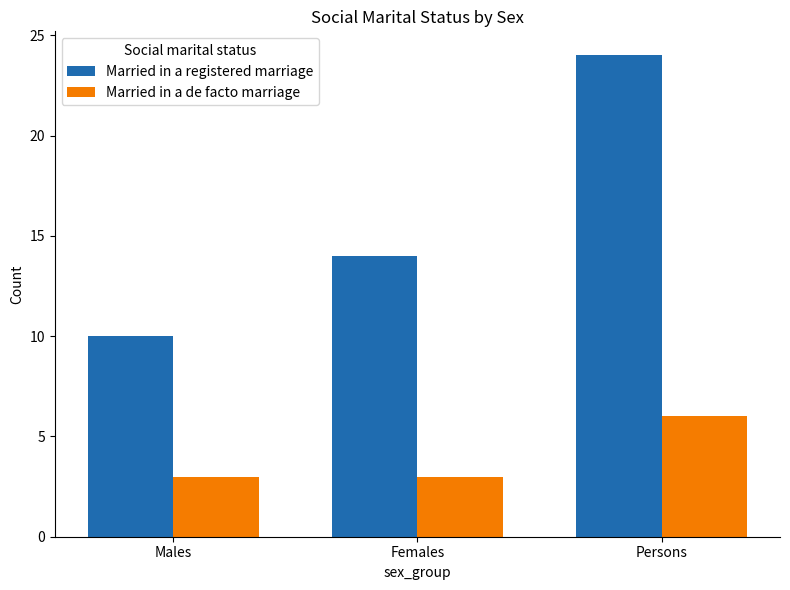

Reading left to right, transcribe all the data shown in this chart.

Married in a registered marriage: 10	14	24
Married in a de facto marriage: 3	3	6